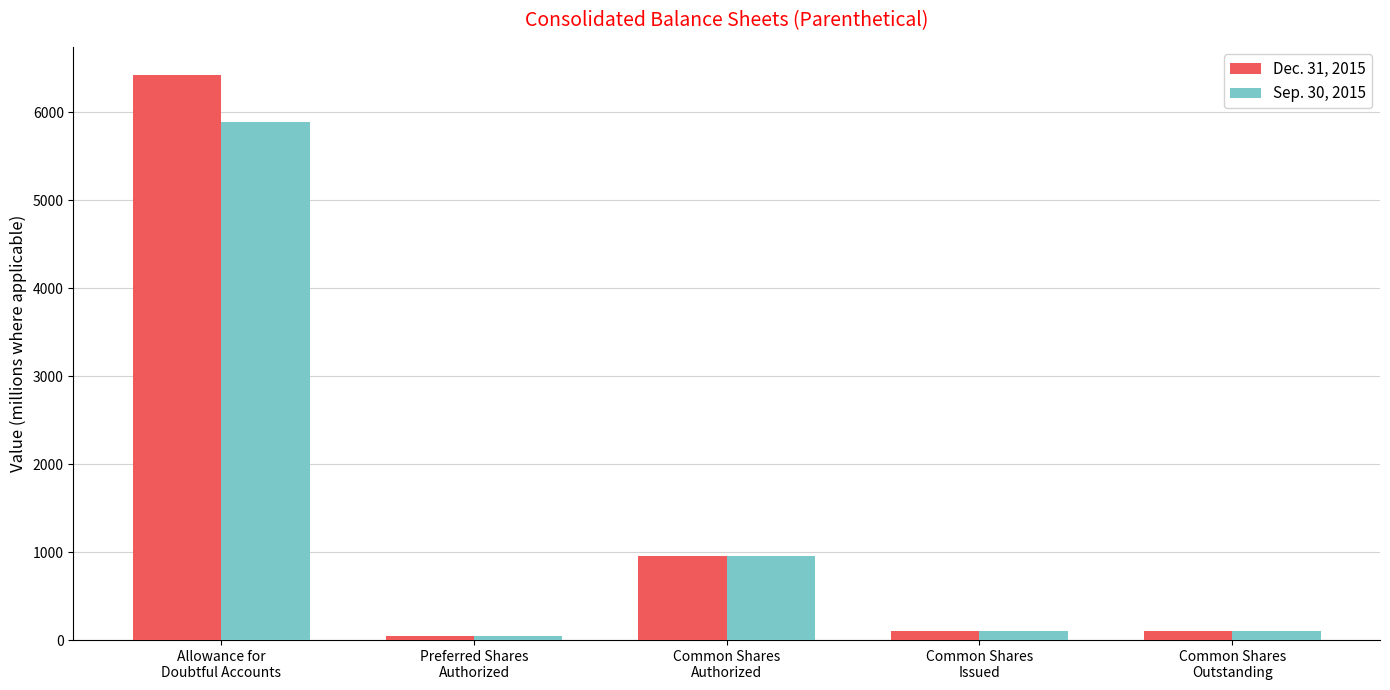

How many data points in Dec. 31, 2015 are less than 97?

1